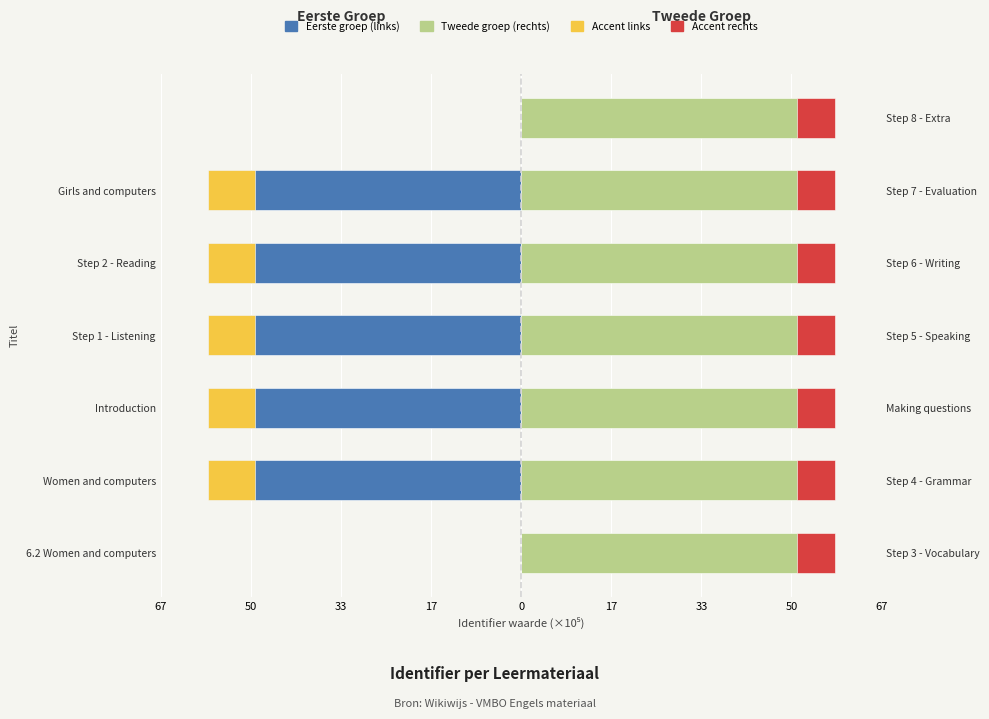

How many groups of bars are there?

7